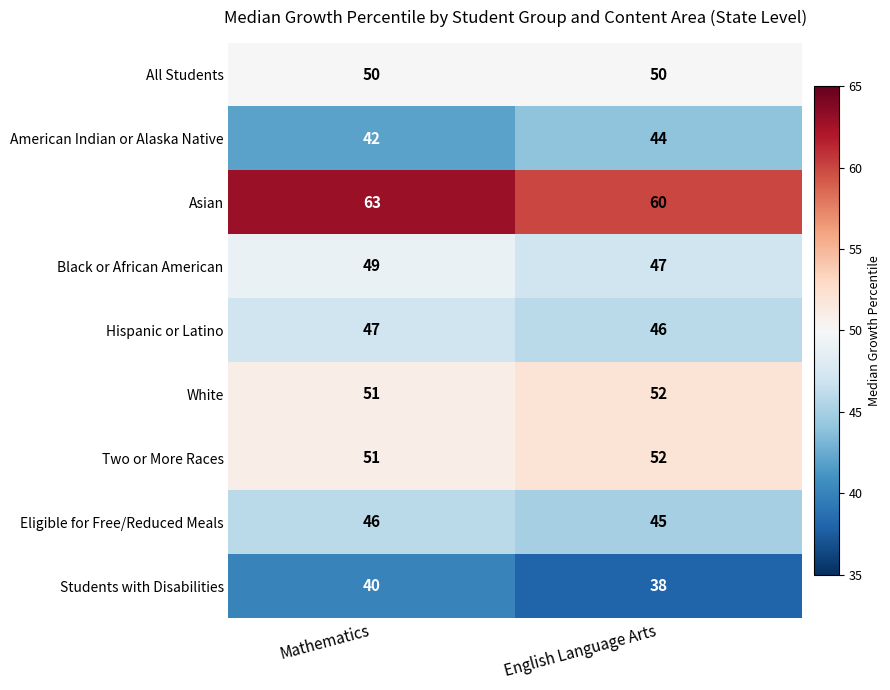

Which series has the largest range (max minus min)?

Asian